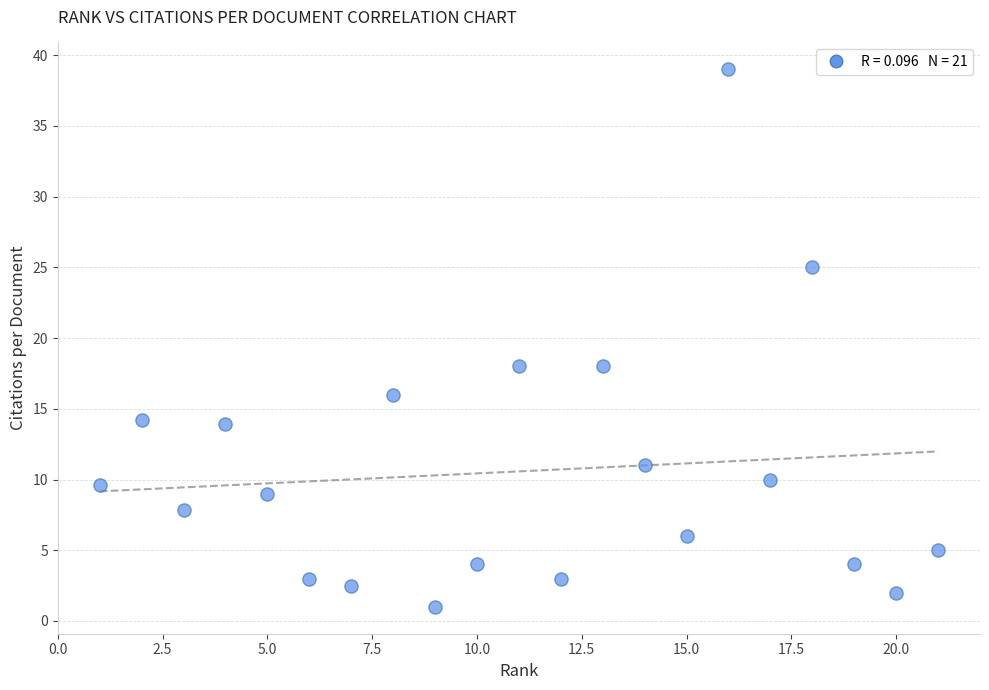

What is the range of X values (max minus min)?

20.0